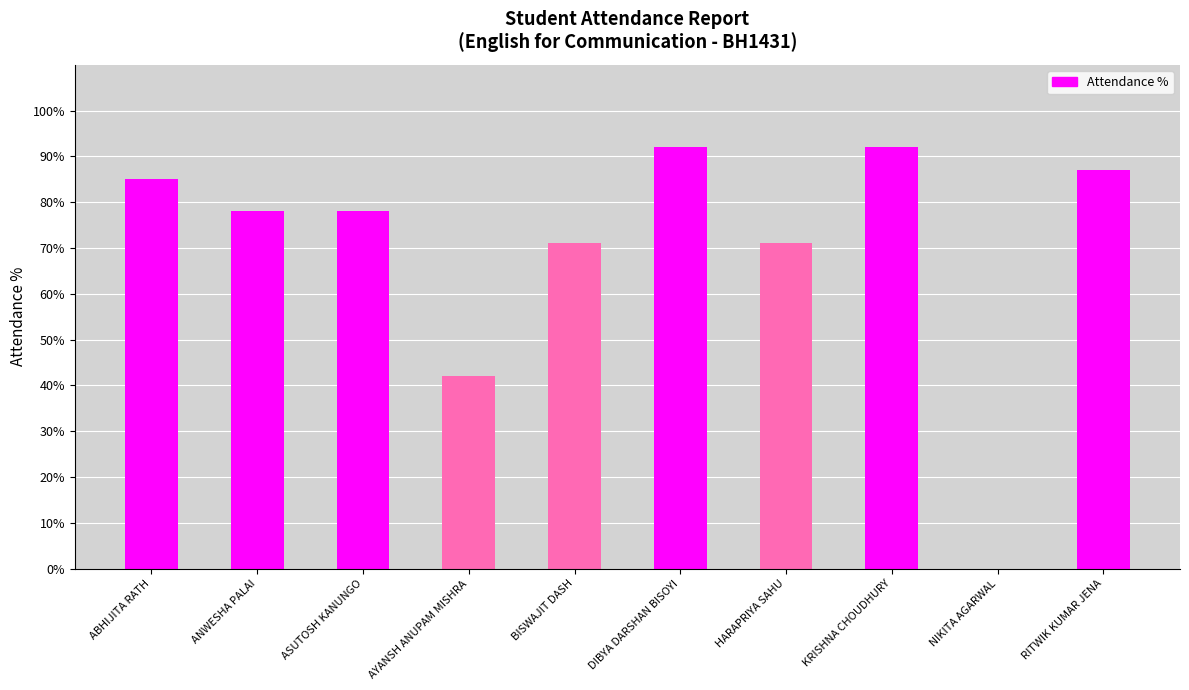

Is it true that the value at ASUTOSH KANUNGO is 78?

True